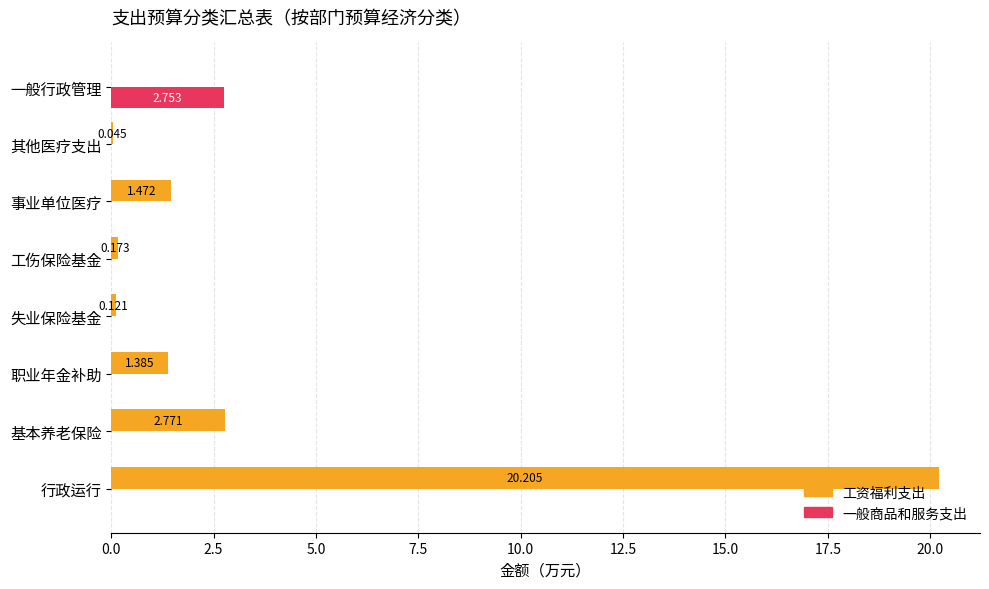

Is the value of 工资福利支出 at 事业单位医疗 greater than the value of 一般商品和服务支出 at 基本养老保险?

Yes